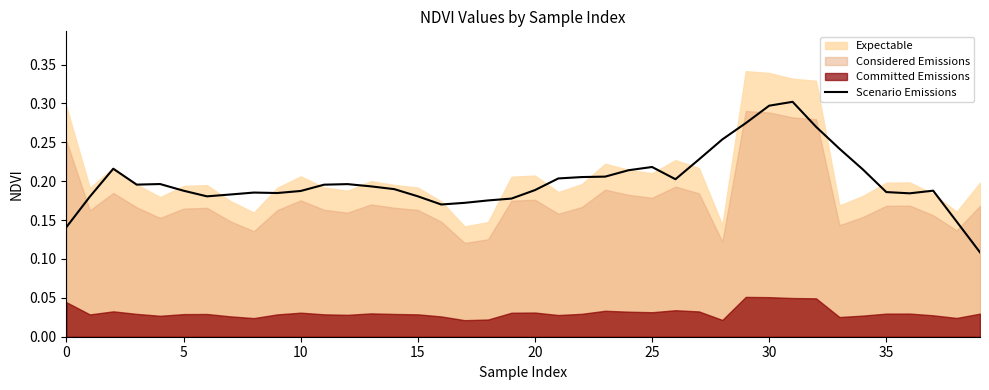

How many points are higher than both their immediate neighbors (excluding endpoints)?

7